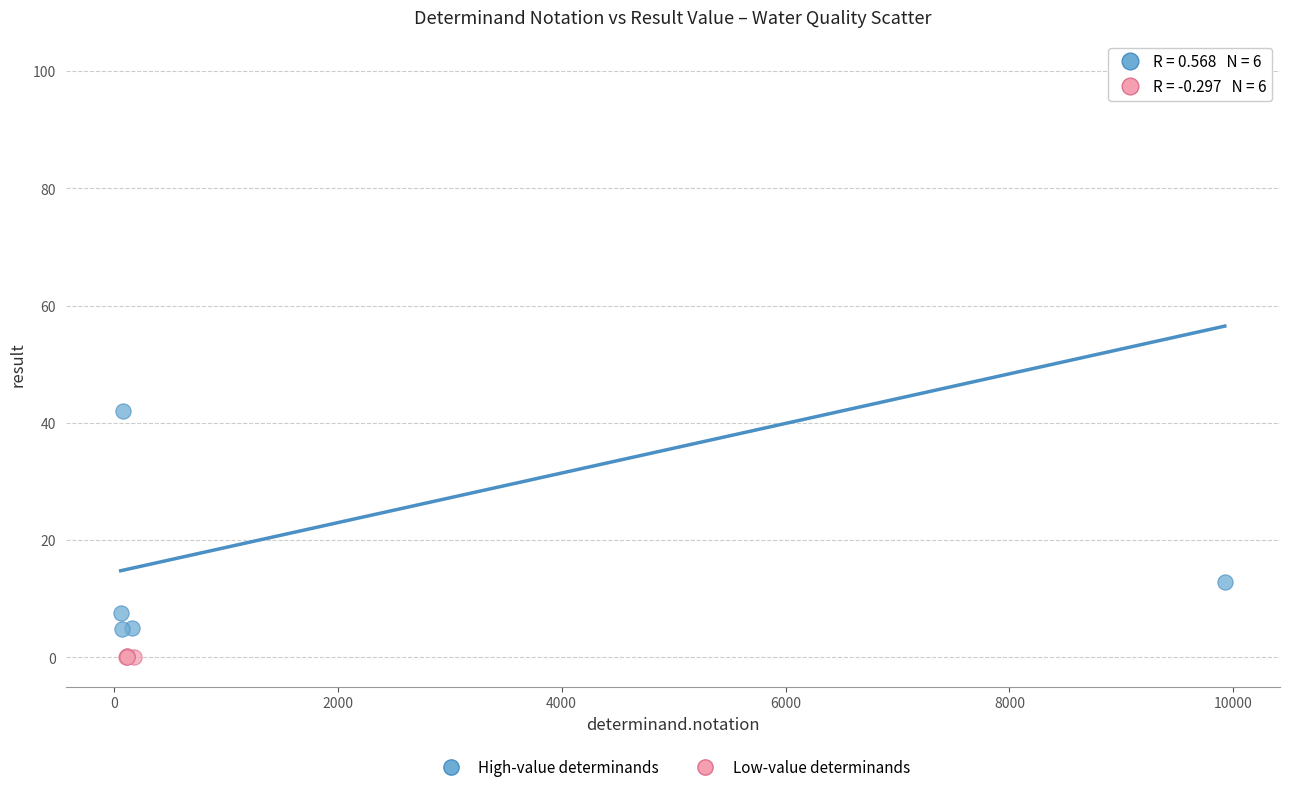

Which series contains the highest Y value?

High-value determinands